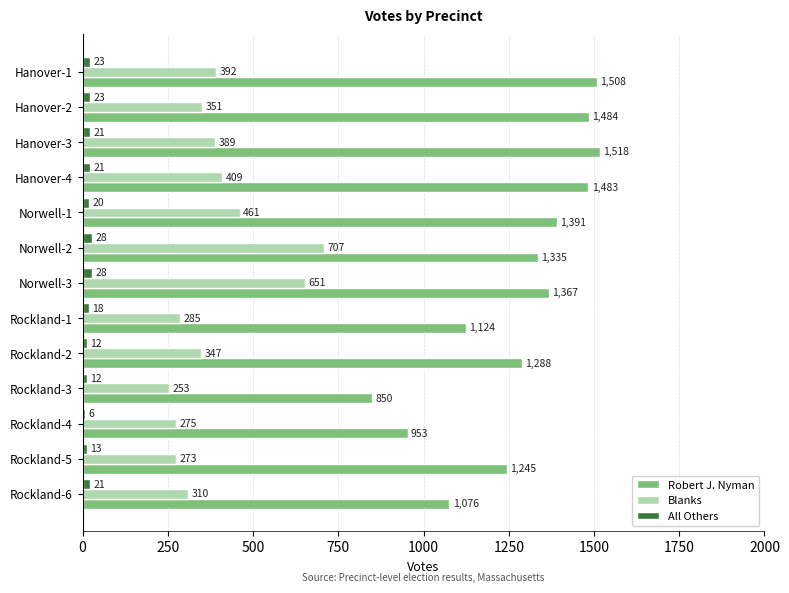

Rank the categories by Robert J. Nyman value from highest to lowest.

Hanover-3, Hanover-1, Hanover-2, Hanover-4, Norwell-1, Norwell-3, Norwell-2, Rockland-2, Rockland-5, Rockland-1, Rockland-6, Rockland-4, Rockland-3